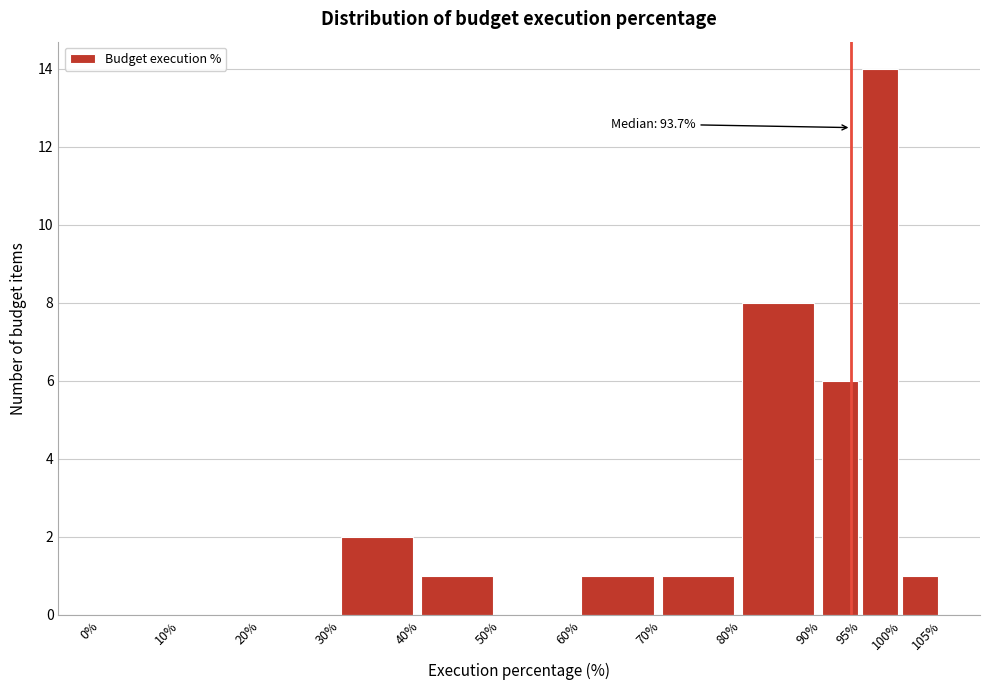

Which range on the x-axis has the tallest bar?

95% to 100%